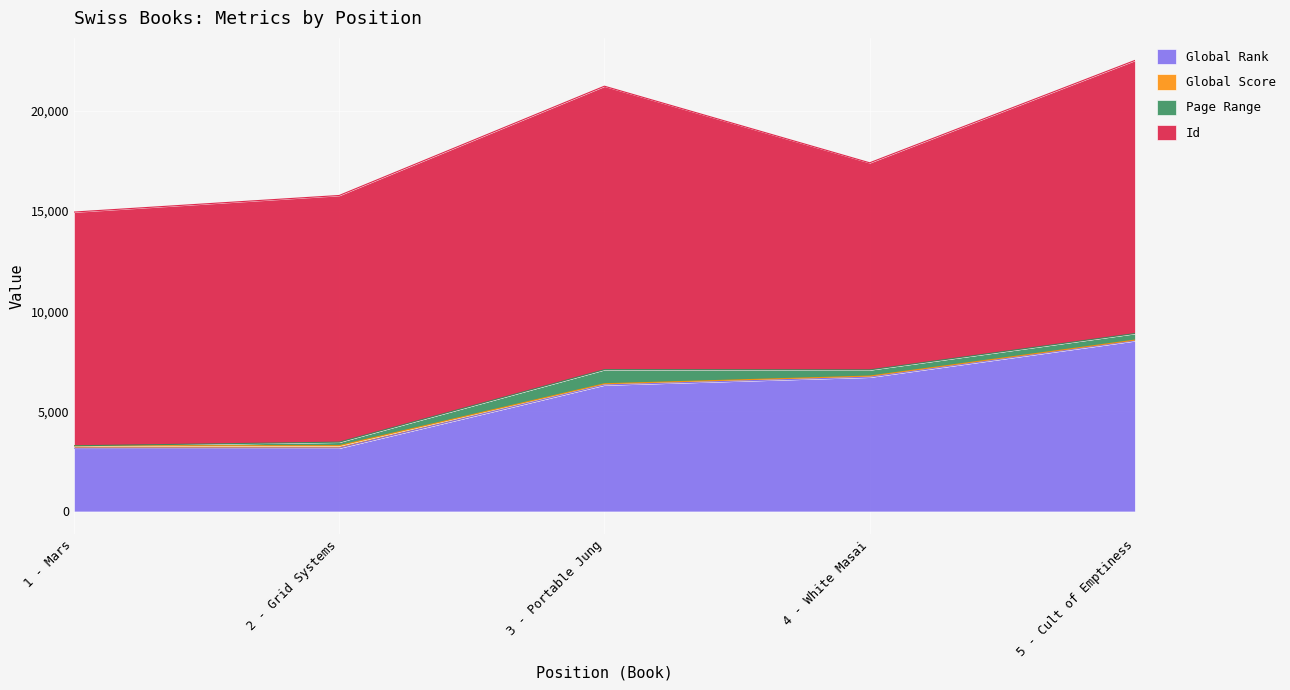

What is the minimum value for Global Rank?

3159